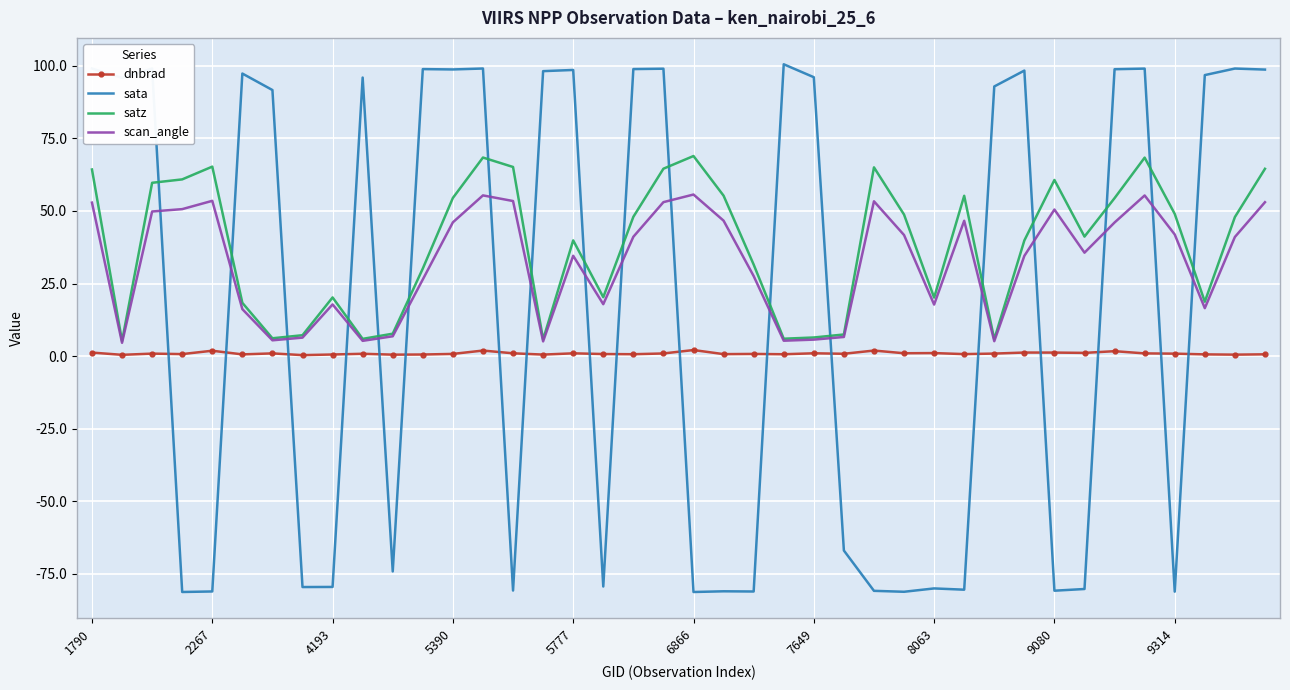

What is the average value of the dnbrad series?

0.9